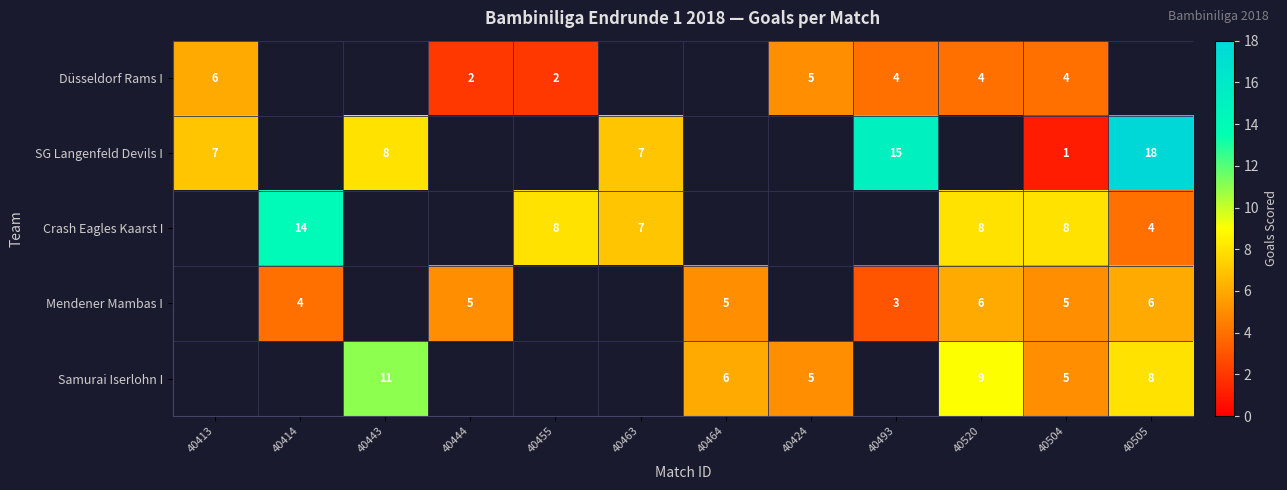

Is it true that Düsseldorf Rams I equals 3 at 40455?

False